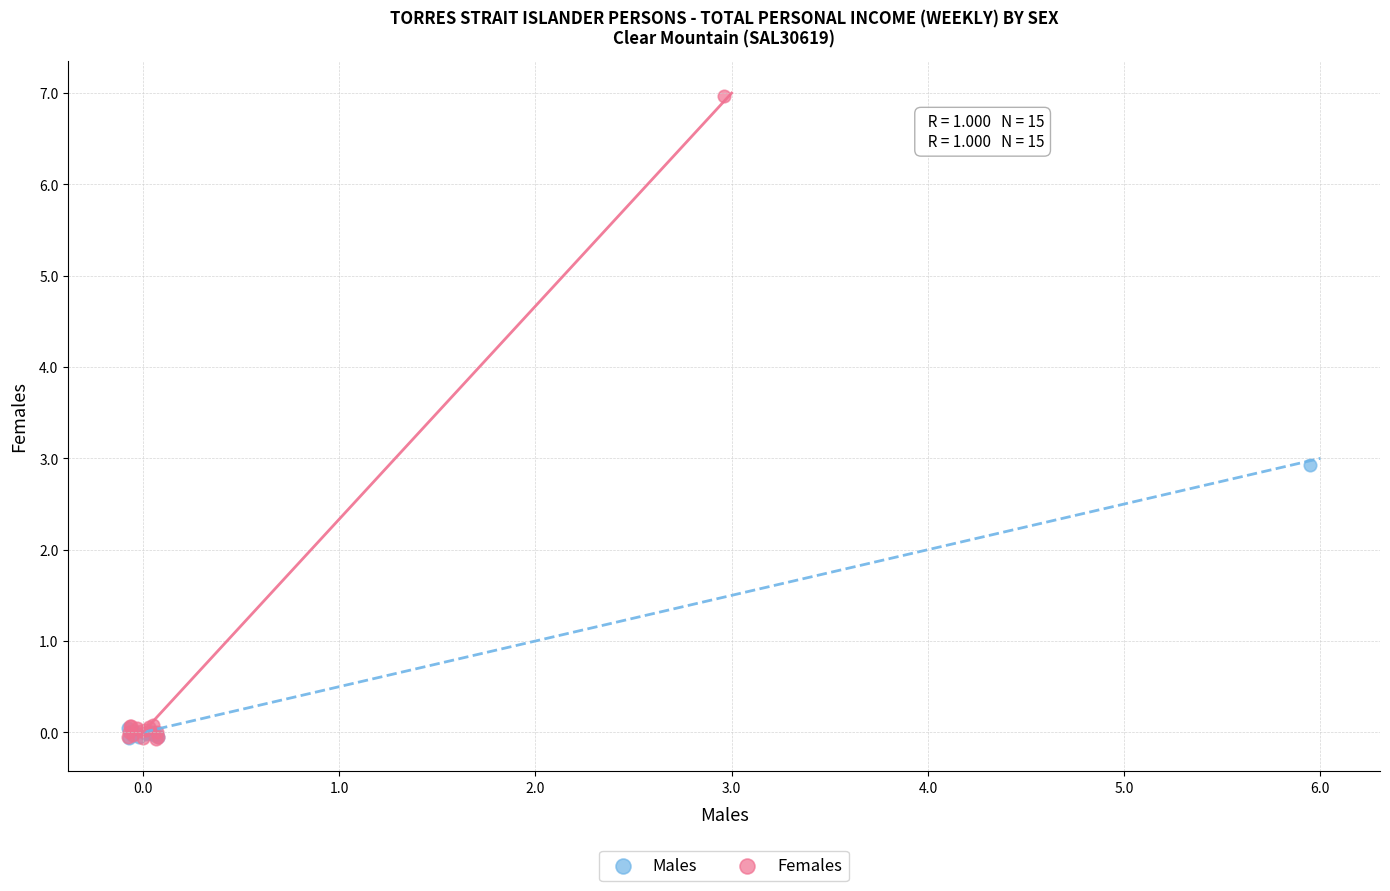

Which series contains the highest Y value?

Females